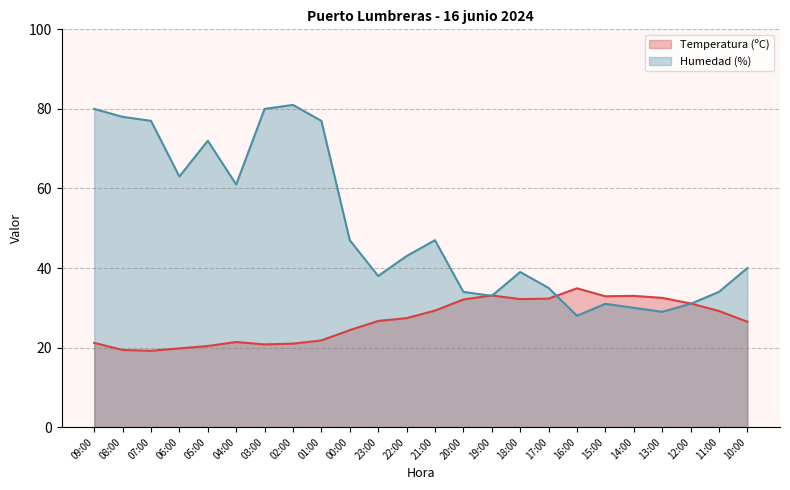

Is it true that Humedad (%) equals 33.0 at 19:00?

True